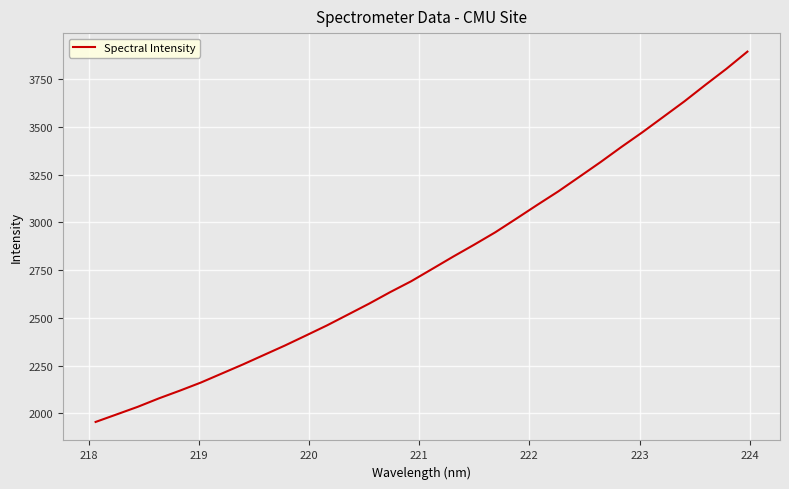

What is the difference between the maximum and minimum values?

1938.6